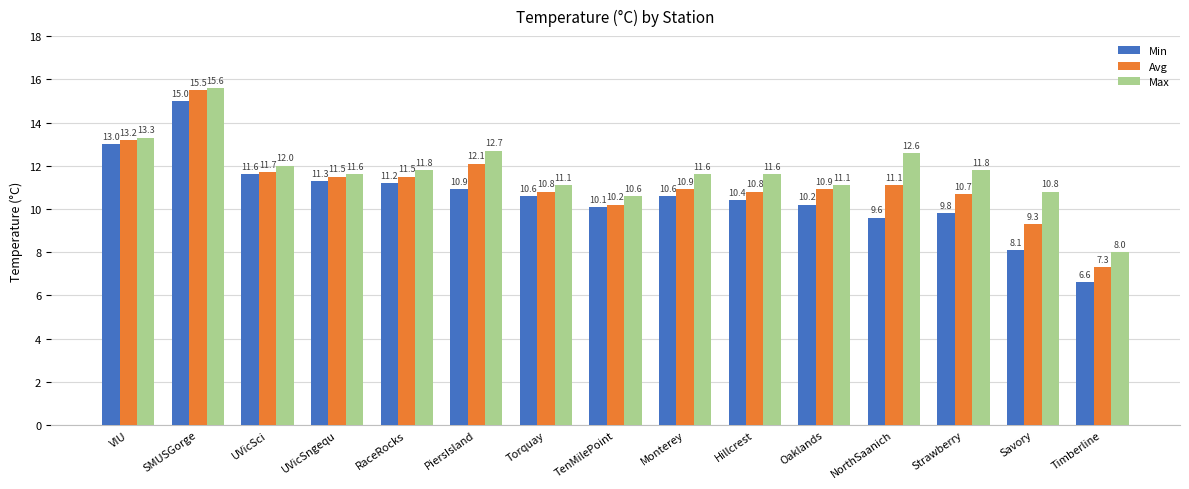

Which series changed the most between Torquay and Hillcrest?

Max